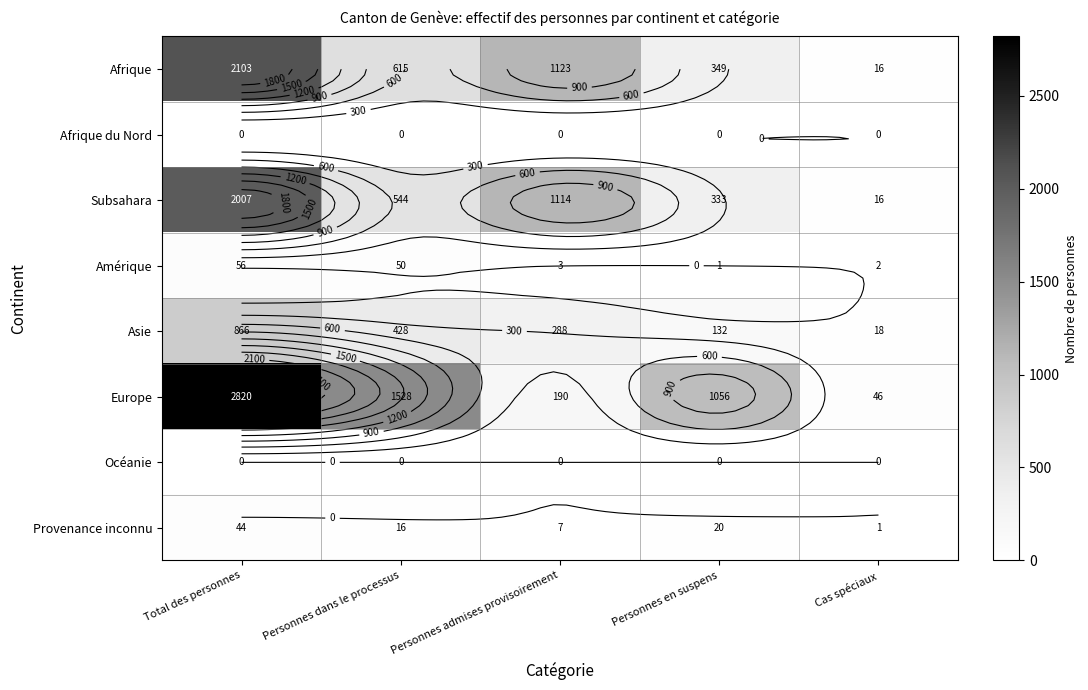

Which series has the largest range (max minus min)?

Europe